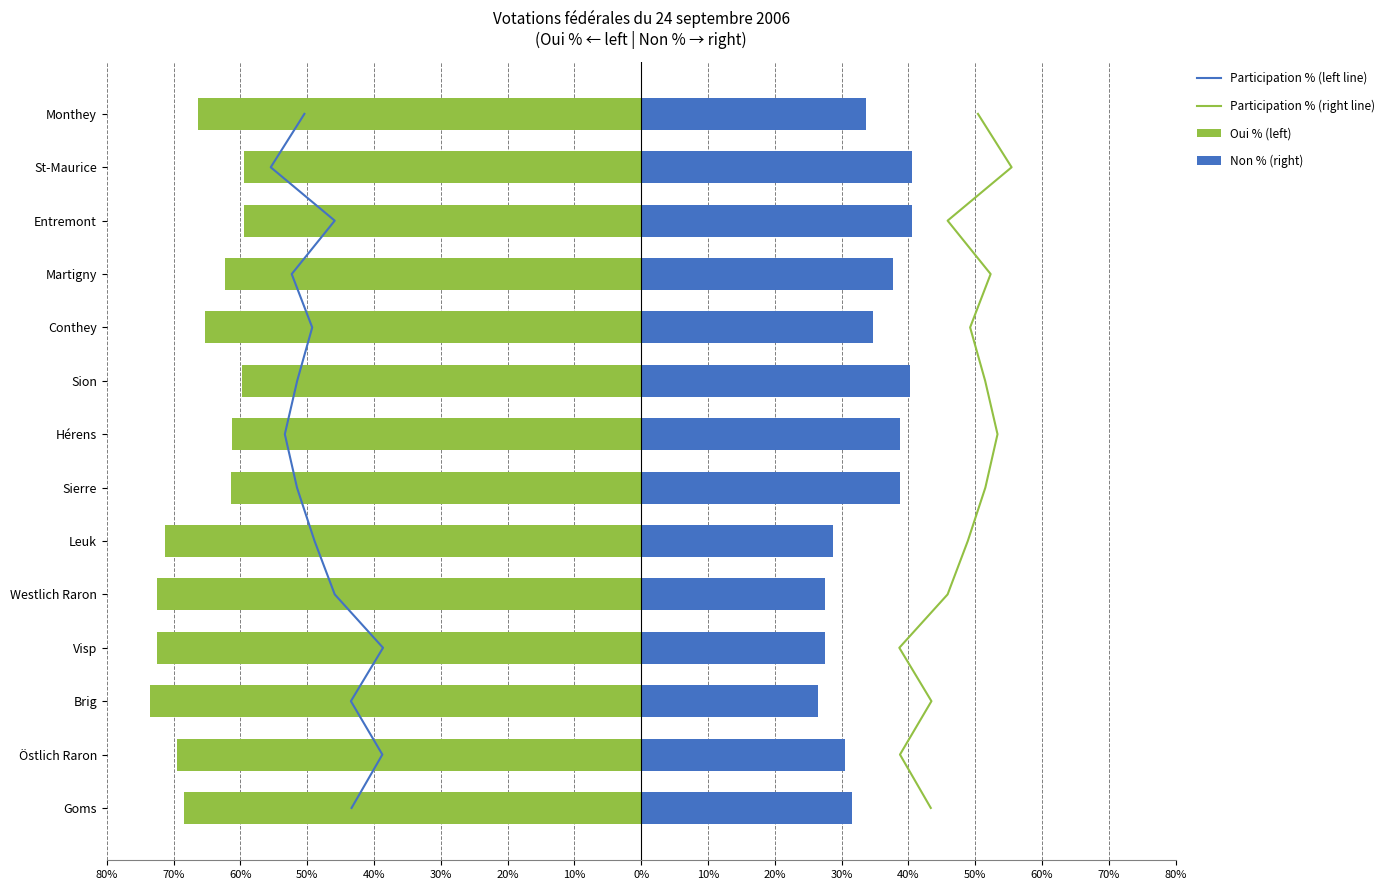

Does the chart contain any negative values?

Yes